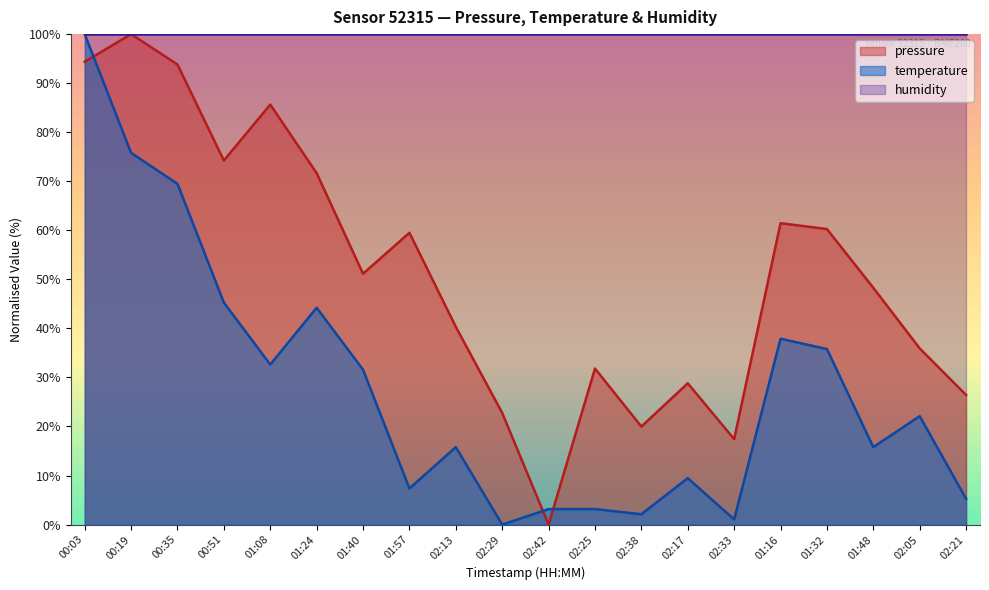

Which category has the lowest value in the temperature series?

02:29